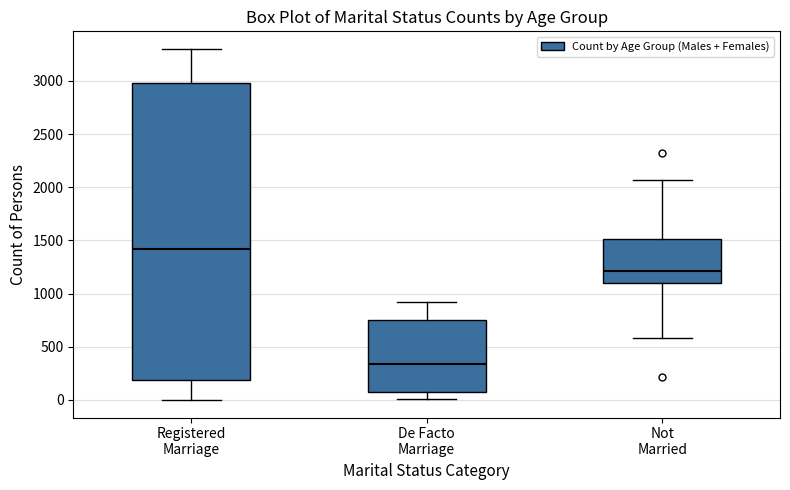

Reading left to right, transcribe this box plot: for each box, give where its median line is, the range the box spans, and where its two whiskers end, as read against the y-axis. The values are not printed on the chart, so give them approximately, as read against the axis.

Registered Marriage: median 1400, box 200 to 3000, whiskers 0 to 3300
De Facto Marriage: median 350, box 100 to 750, whiskers 0 to 900
Not Married: median 1200, box 1100 to 1500, whiskers 600 to 2050